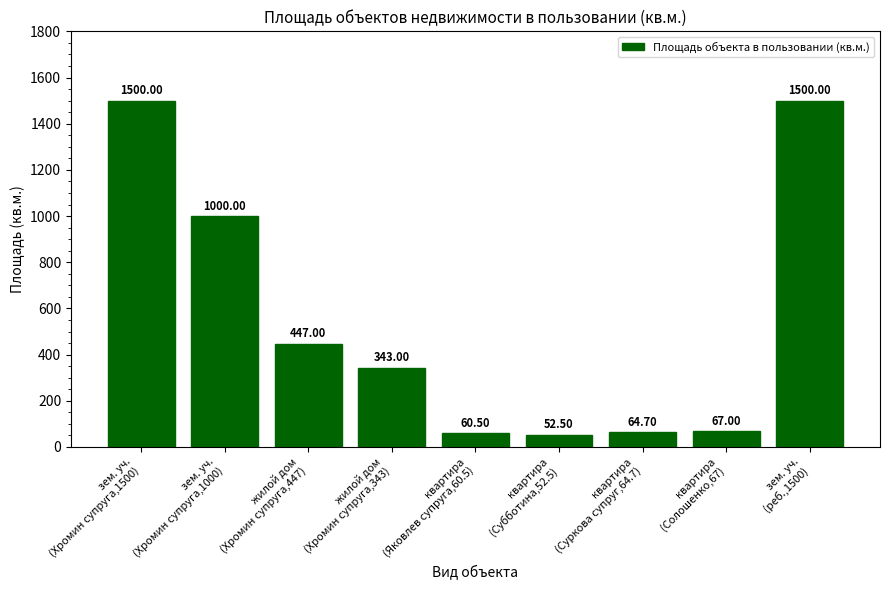

How many bars are there in total?

9